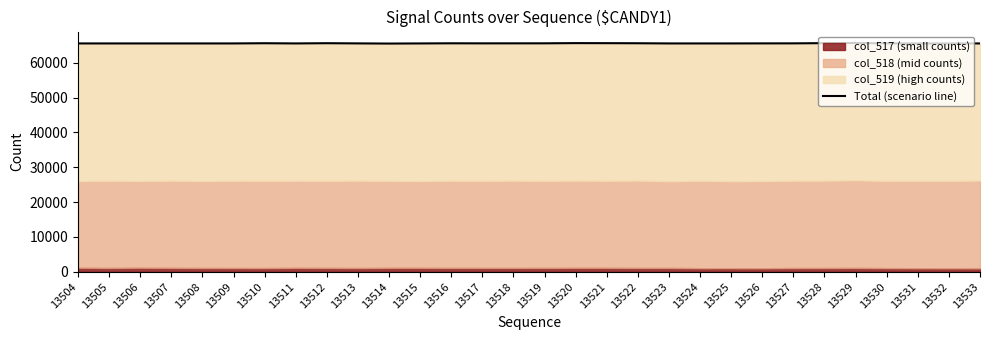

List the labels in order of value, smallest first.

13514, 13515, 13504, 13505, 13506, 13507, 13508, 13509, 13511, 13523, 13524, 13525, 13531, 13532, 13533, 13513, 13526, 13530, 13517, 13527, 13518, 13519, 13516, 13522, 13510, 13512, 13521, 13528, 13520, 13529